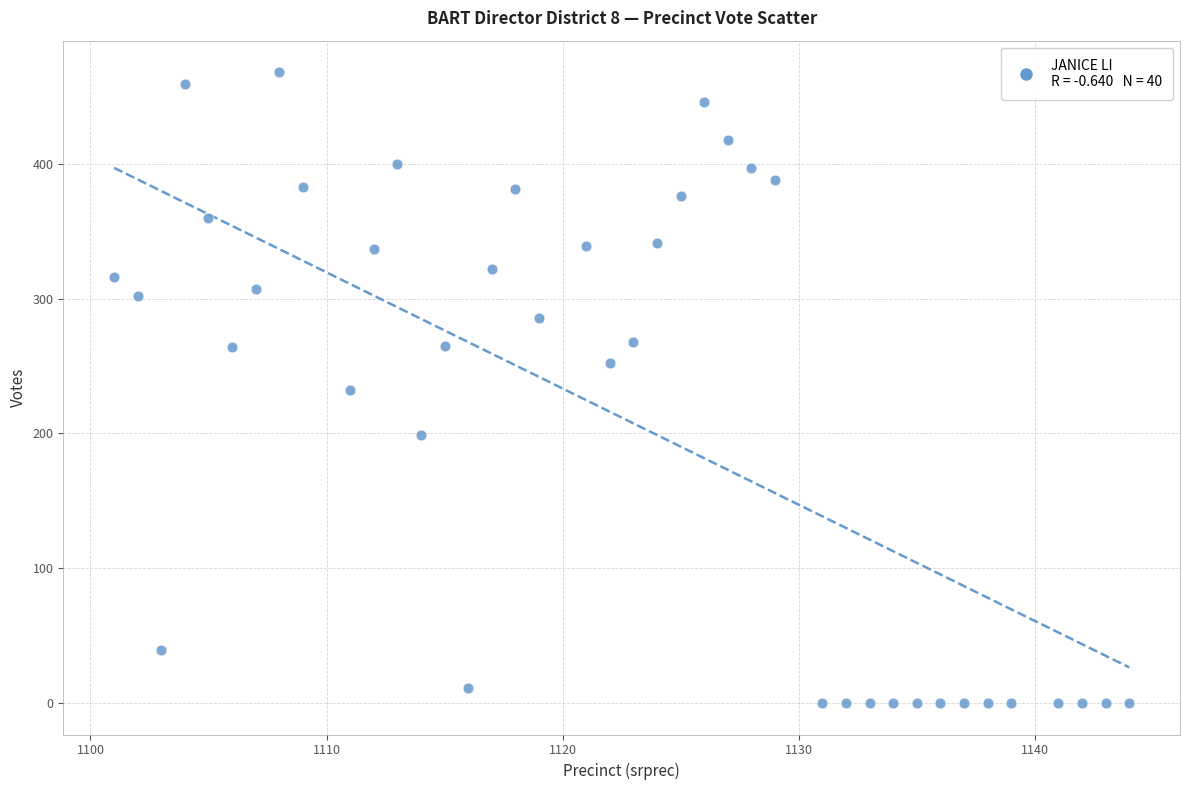

What is the range of Y values (max minus min)?

468